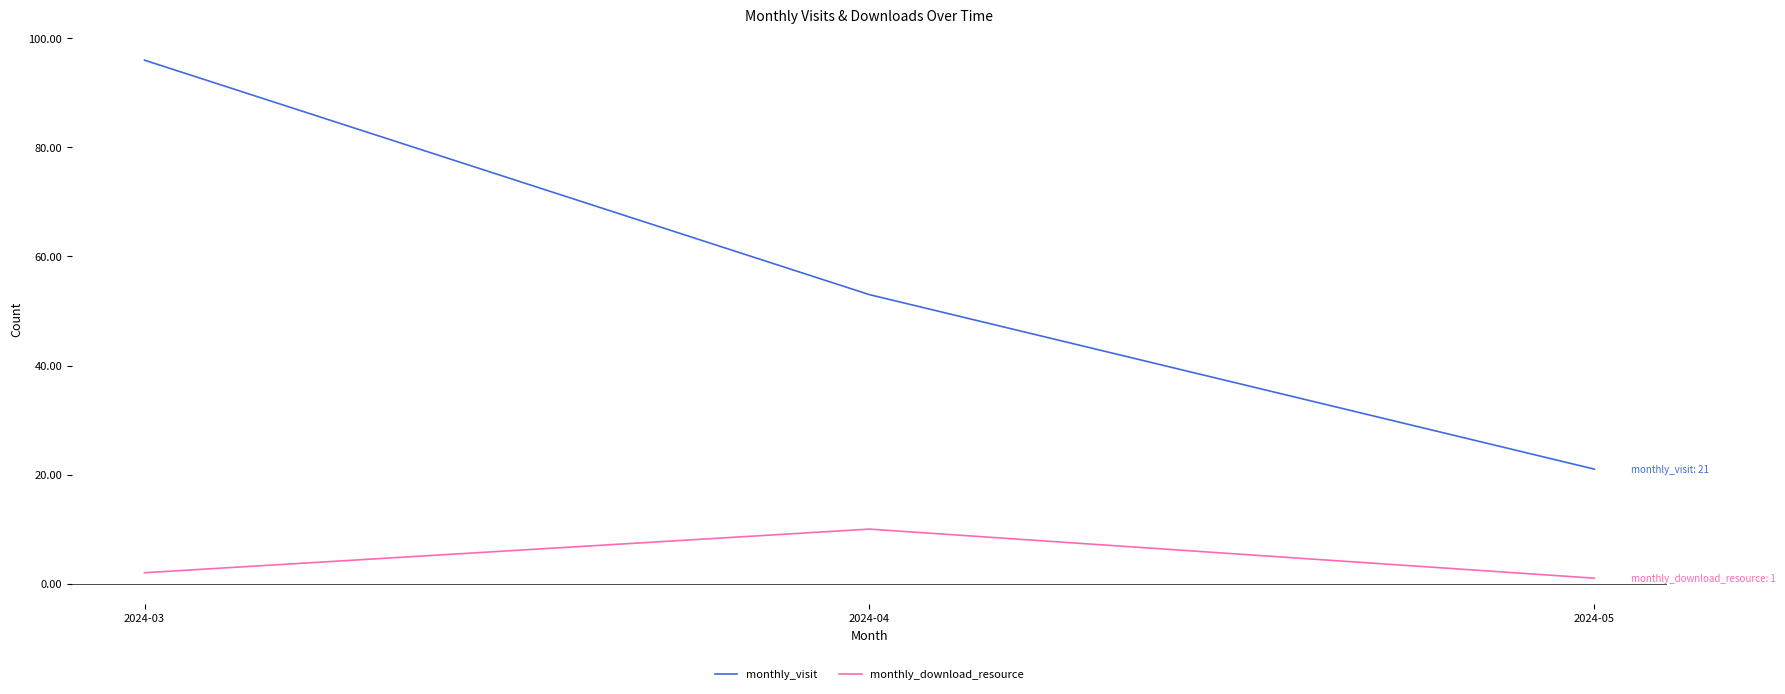

Reading right to left, transcribe all the data shown in this chart.

monthly_visit: 2024-05=21	2024-04=53	2024-03=96
monthly_download_resource: 2024-05=1	2024-04=10	2024-03=2